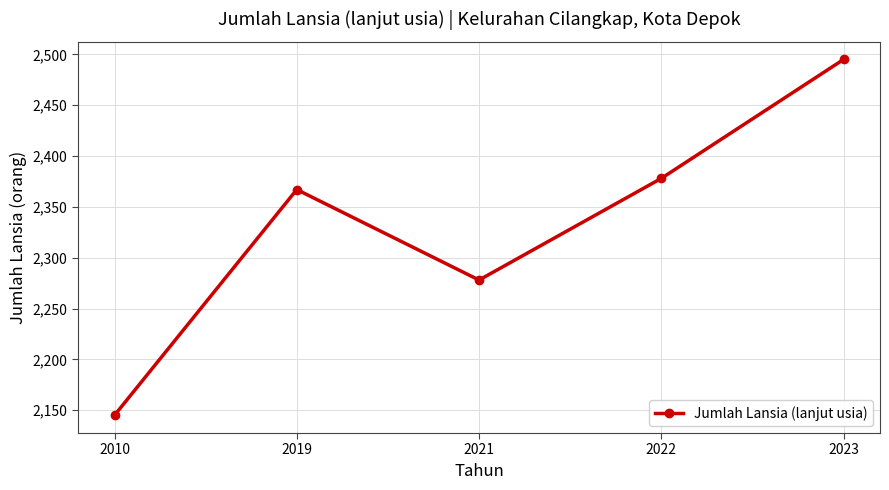

What is the greatest value displayed?

2495